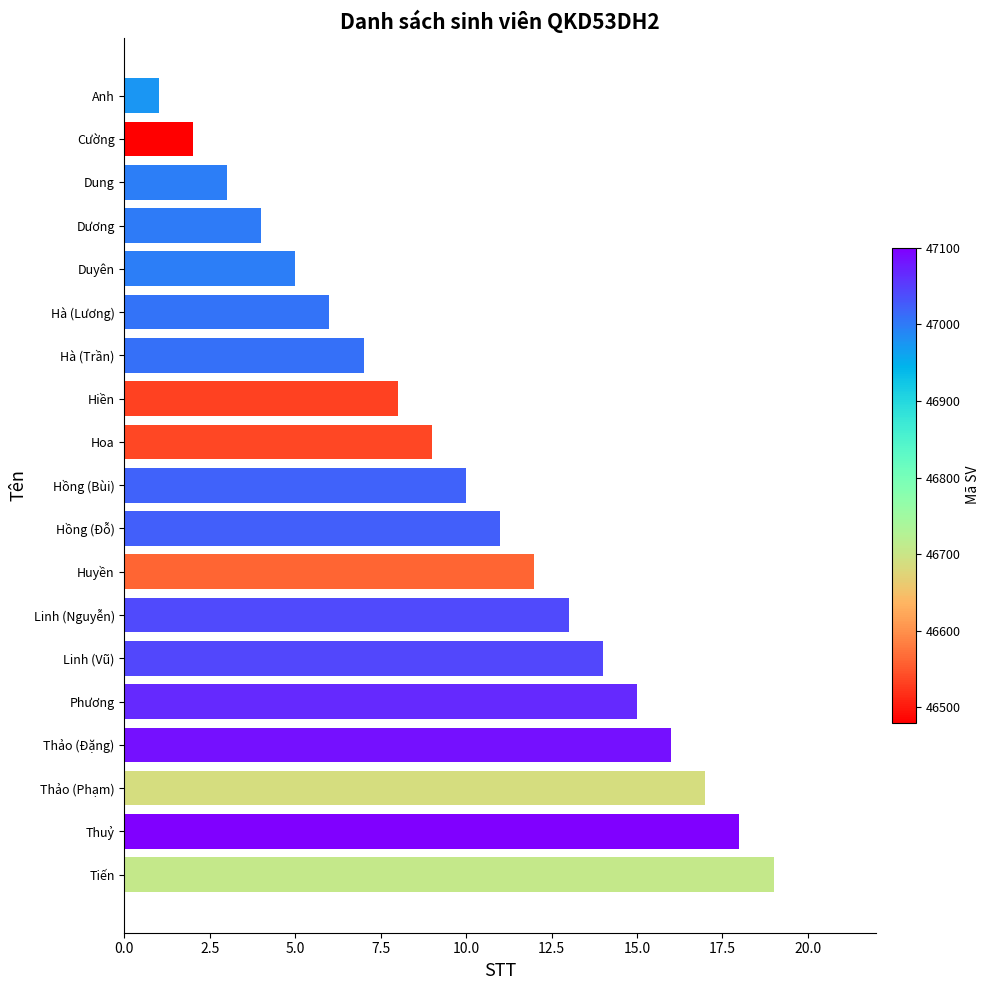

Count the number of categories in the chart.

19